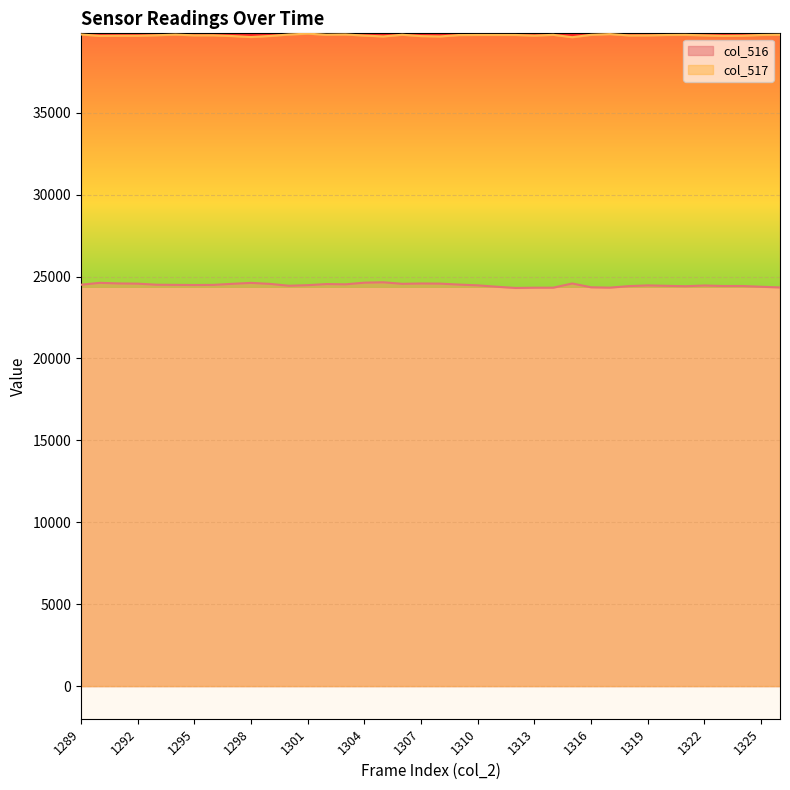

What is the value of the col_516 point at the 3rd from the left?

24579